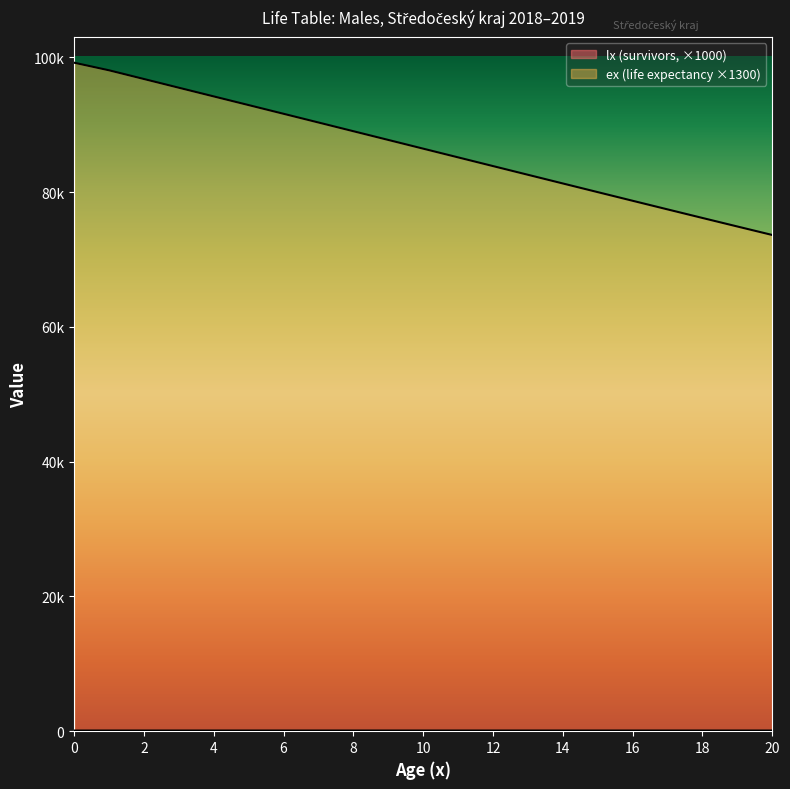

What is the difference between the highest and lowest values at 3?

95401.3